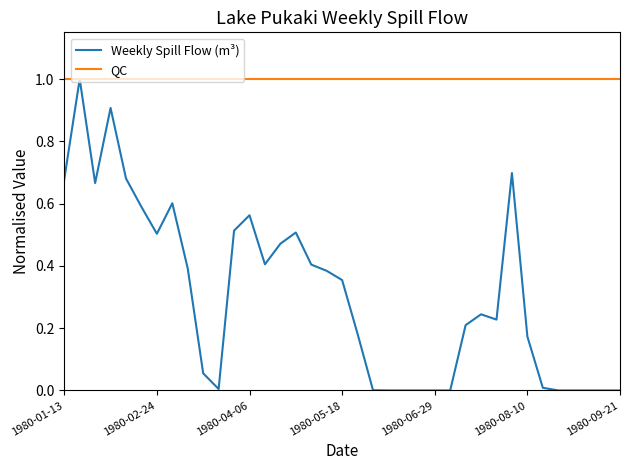

Which series has the largest total across all categories?

QC